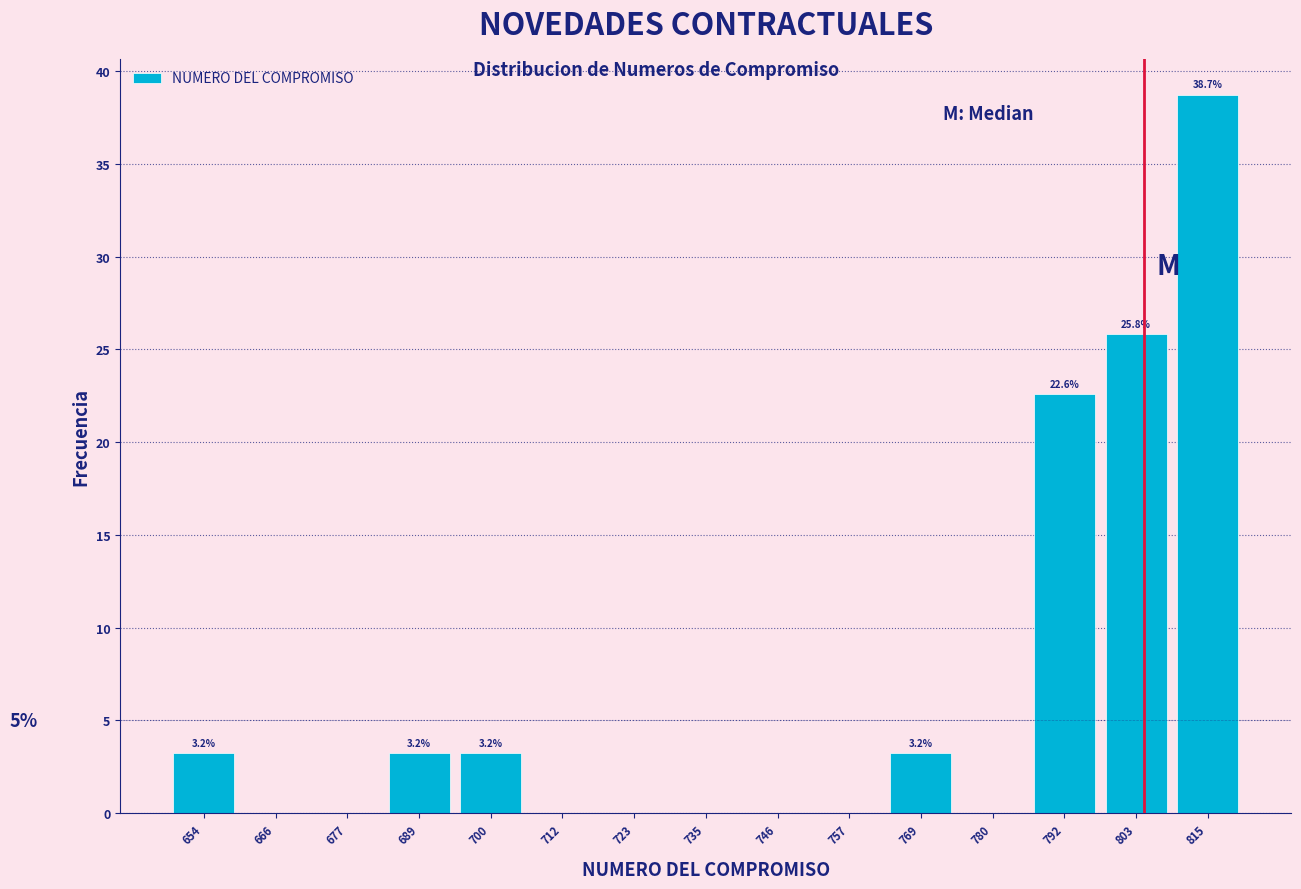

Which range on the x-axis has the tallest bar?

810 to 822